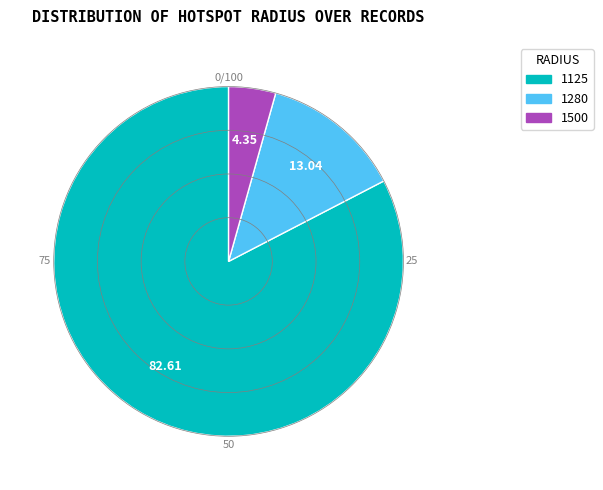

Combined, do 1125 and 1500 account for over 50%?

Yes